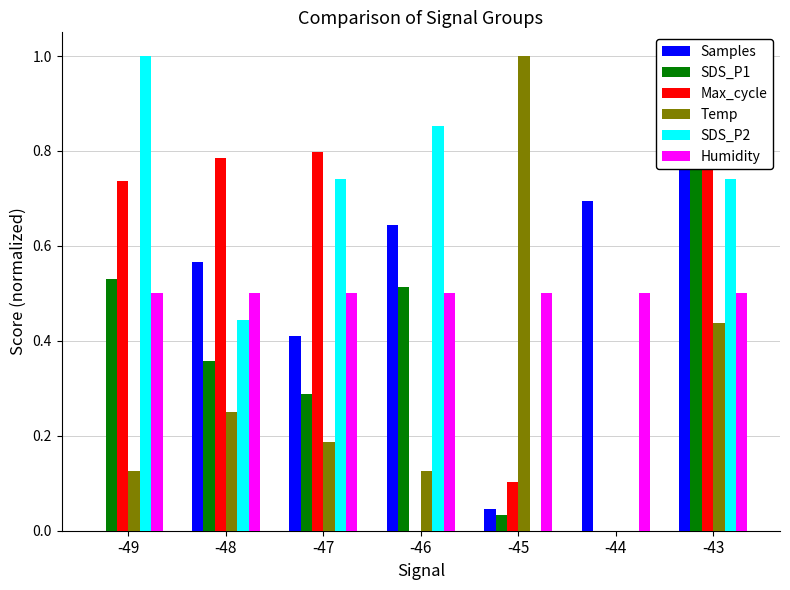

True or false: SDS_P1 has a value of 0.0 at -45.

True